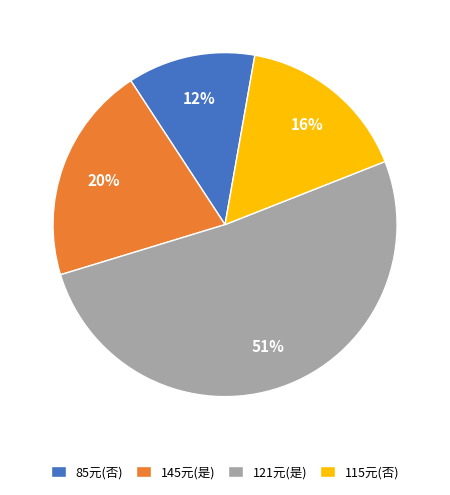

How many slices are in this pie chart?

4